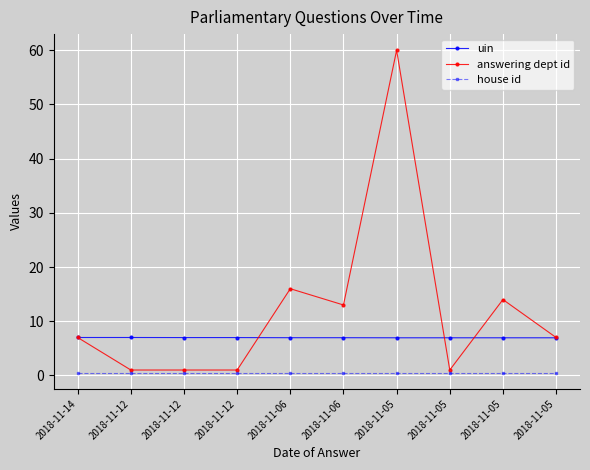

Is it true that house id equals 0.7 at 2018-11-12?

False